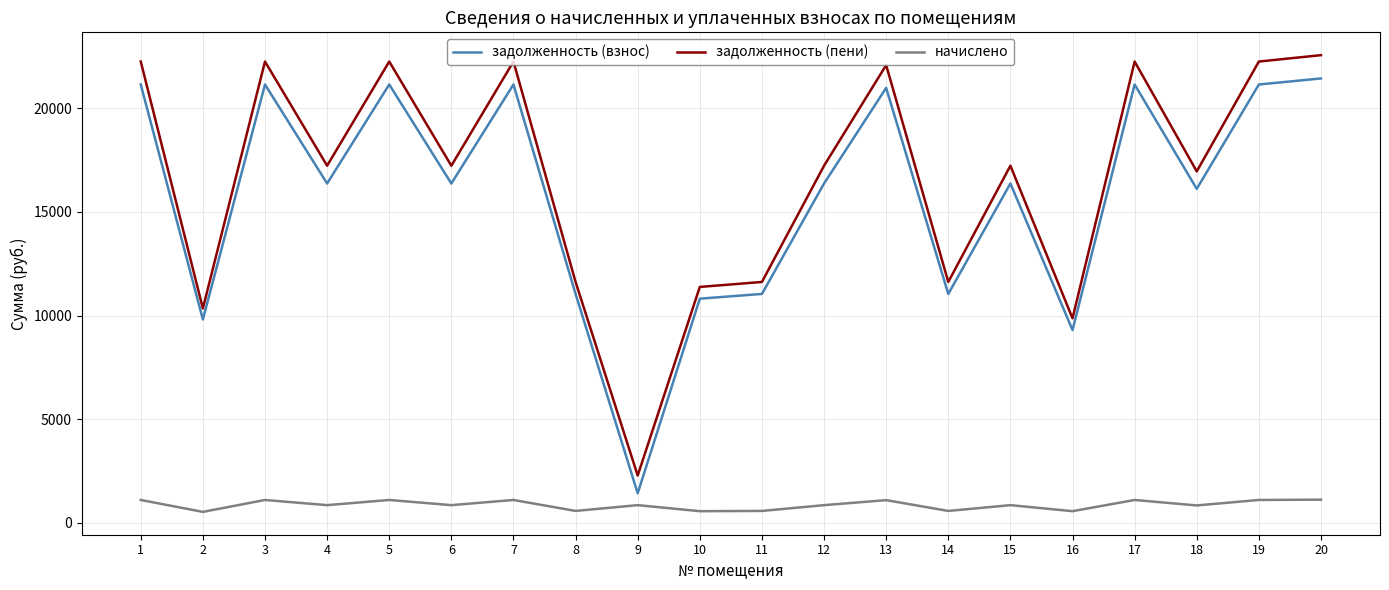

The value of начислено at 3 is 247.1. True or false?

False